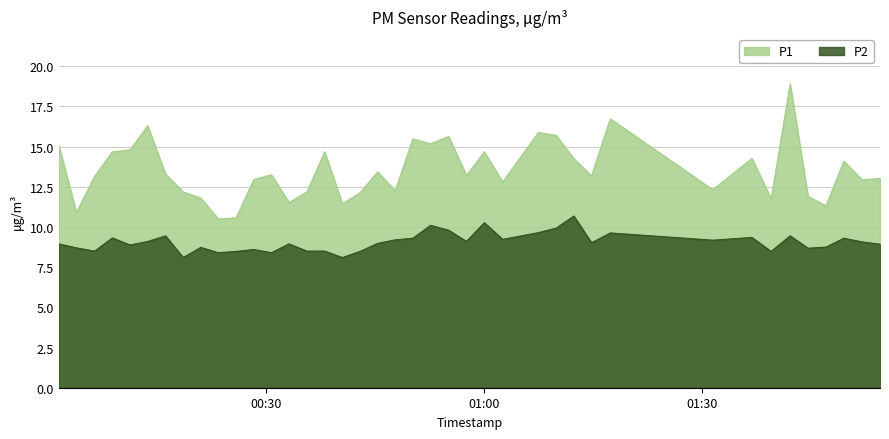

Which category has the lowest value in the P1 series?

2023-06-24T00:23:23